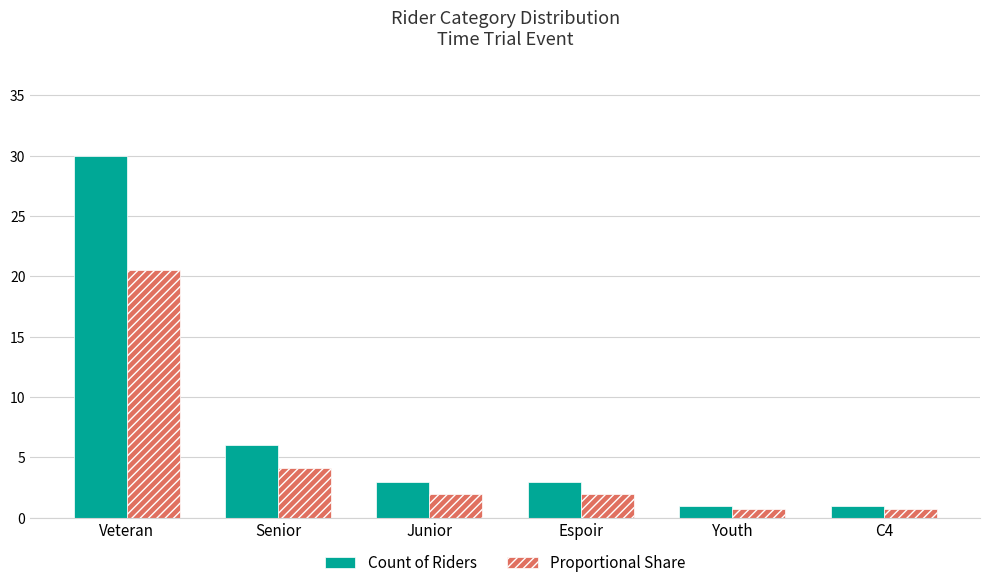

Rank the series by their average value, from highest to lowest.

Count of Riders, Proportional Share